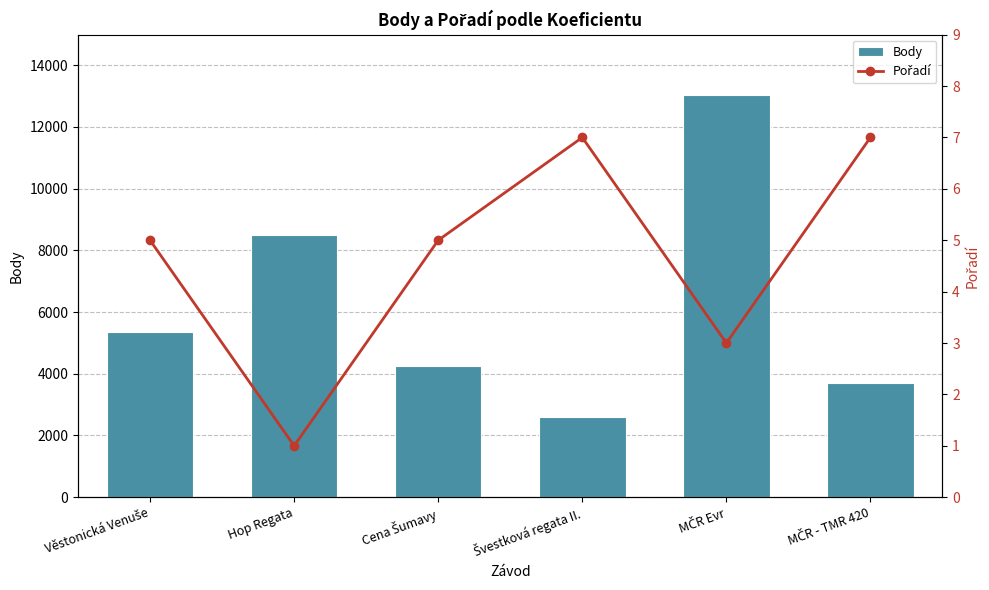

What is the average value of the Pořadí series?

5